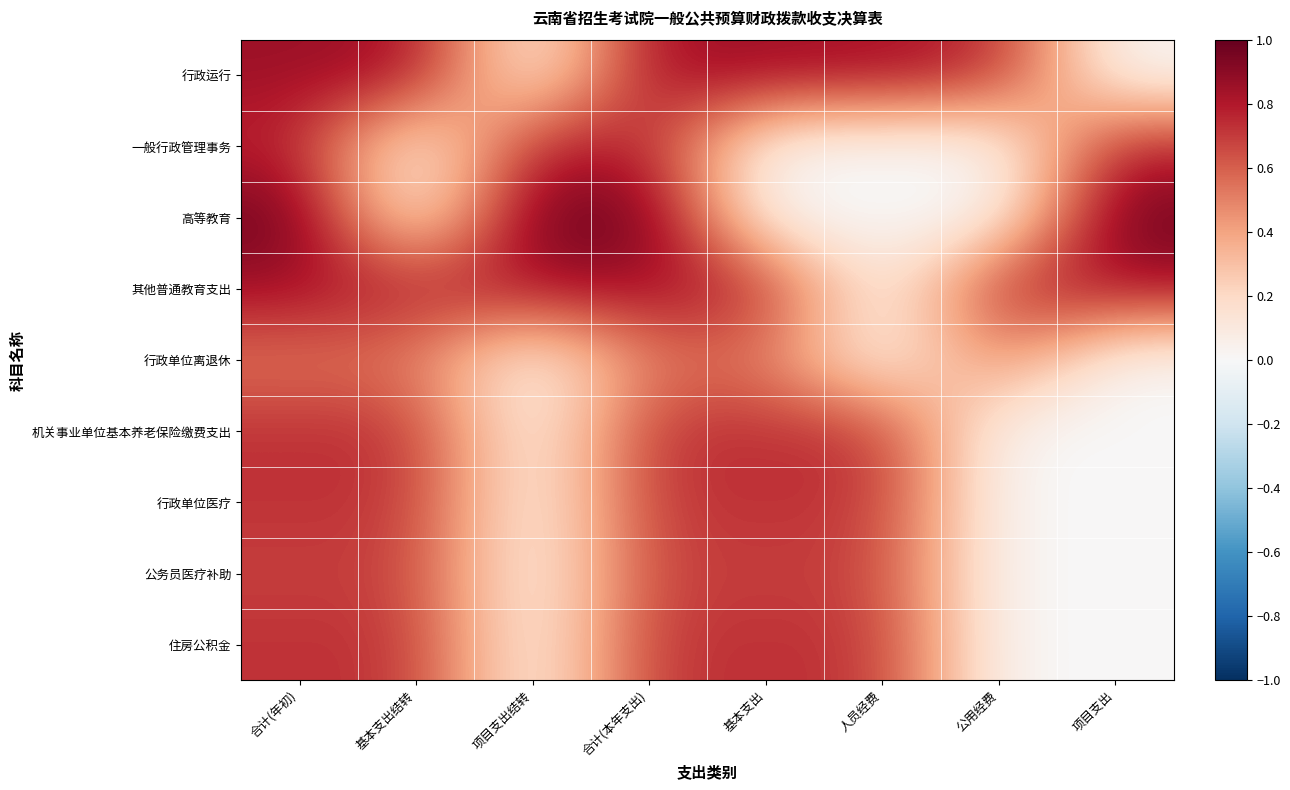

What is the greatest value displayed?

1.0